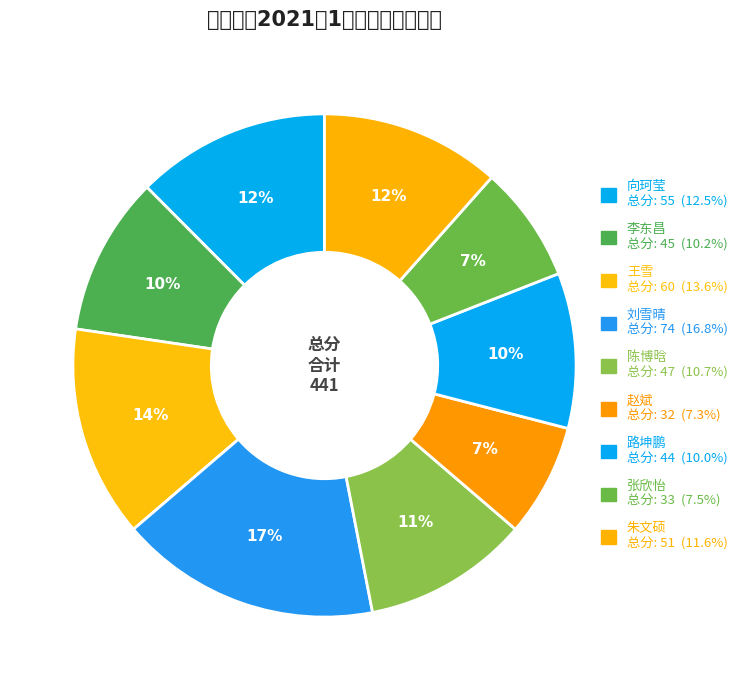

Rank the categories by value from highest to lowest.

2021051083
刘雪晴, 2021051057
王雪, 2021051024
向珂莹, 2021051132
朱文硕, 2021051107
陈博晗, 2021051040
李东昌, 2021051118
路坤鹏, 2021051127
张欣怡, 2021051115
赵斌